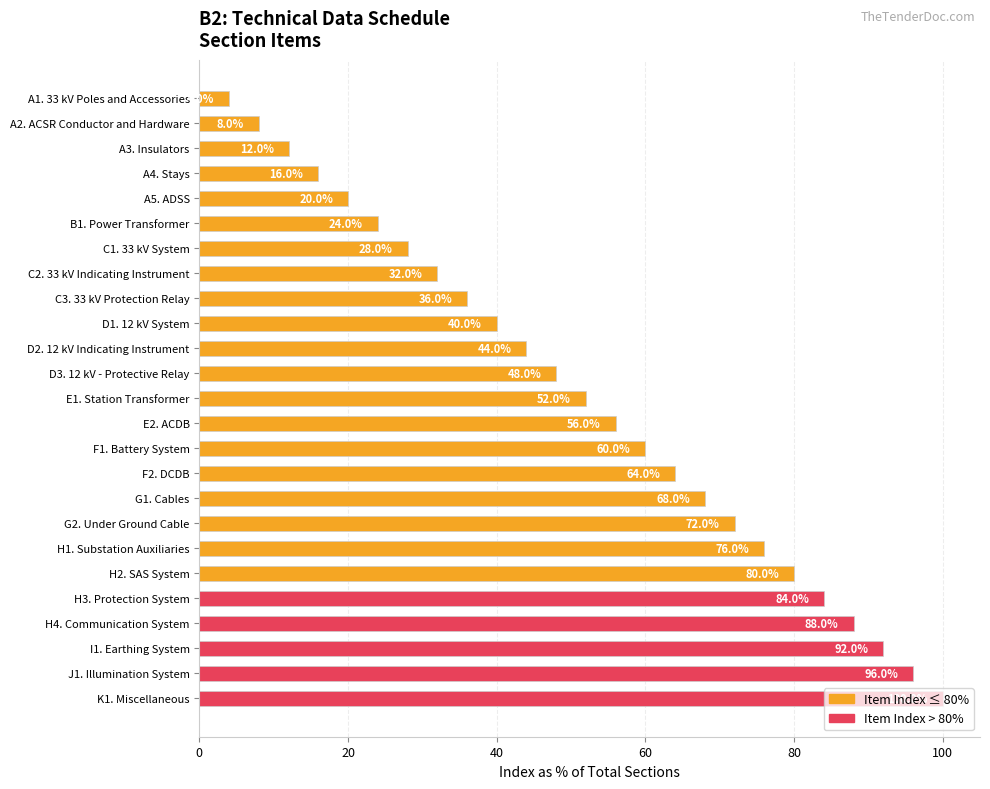

How many bars are there in total?

25